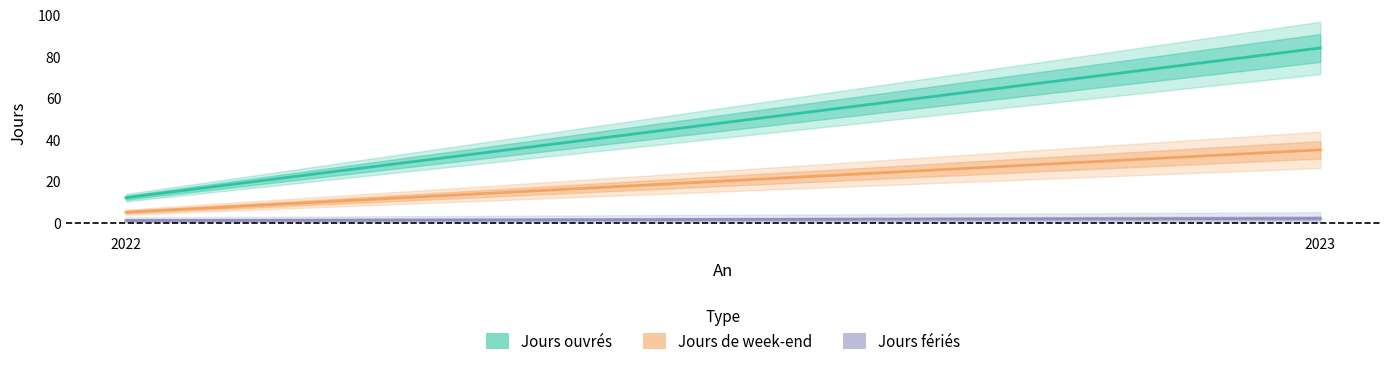

How many series are shown in this chart?

3